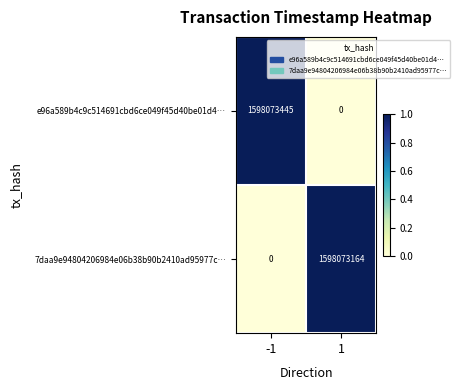

Reading left to right, list all the values displayed in this chart.

e96a589b4c9c514691cbd6ce049f45d40be01d4…: -1=1598073445	1=0
7daa9e94804206984e06b38b90b2410ad95977c…: -1=0	1=1598073164